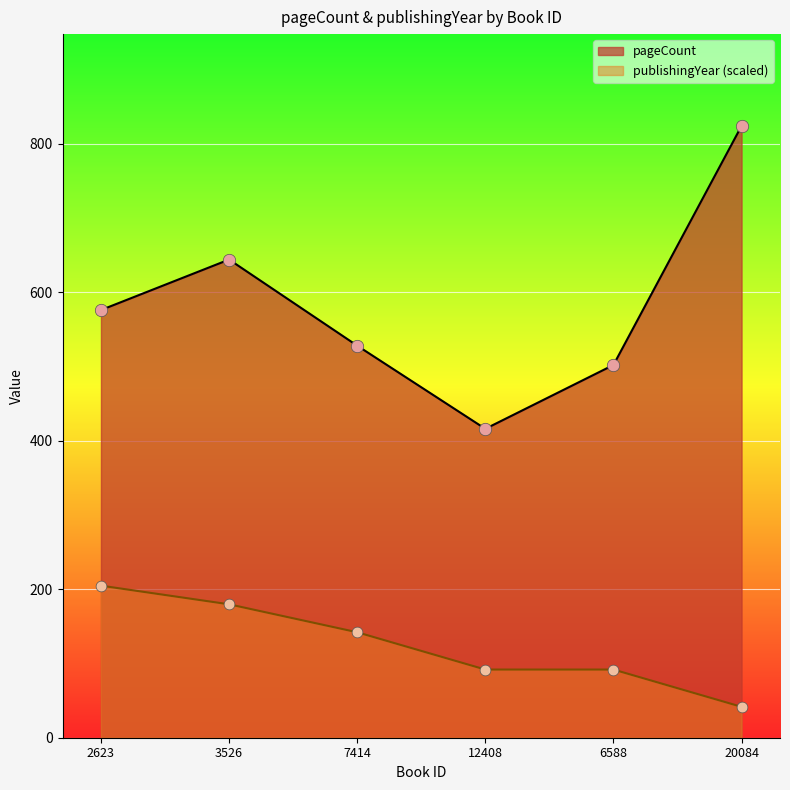

Which series has the largest total across all categories?

pageCount